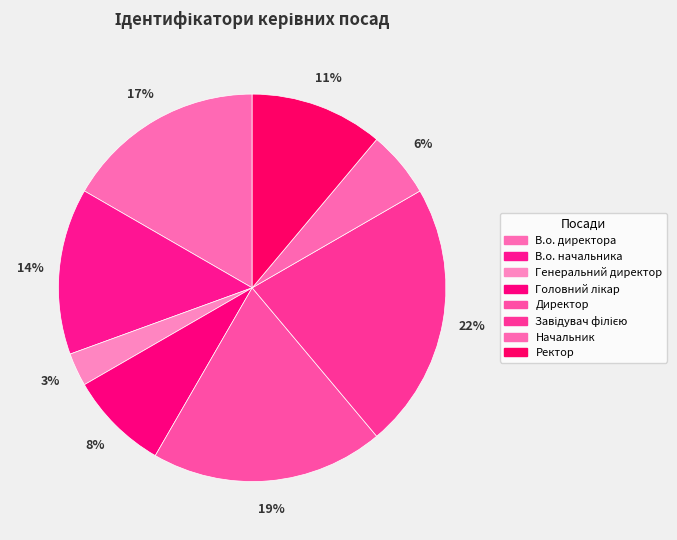

How many segments does this pie chart have?

8